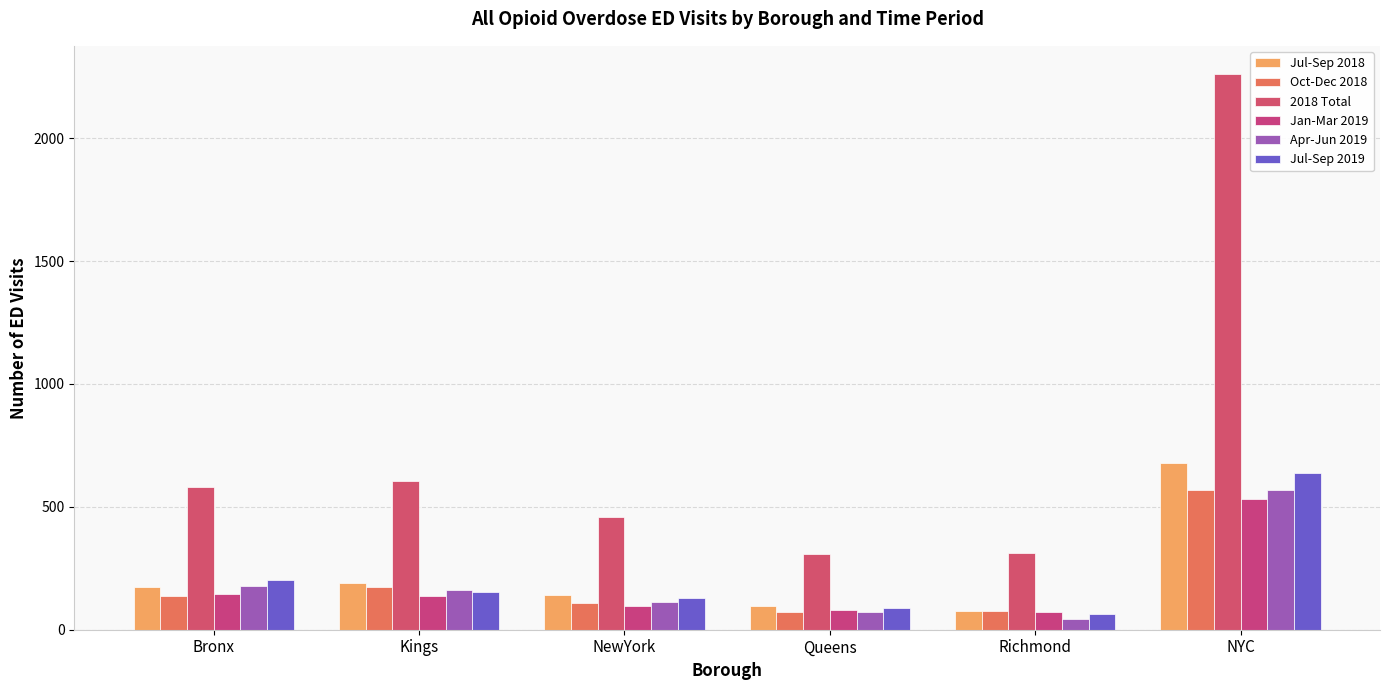

What is the maximum value shown in the chart?

2263